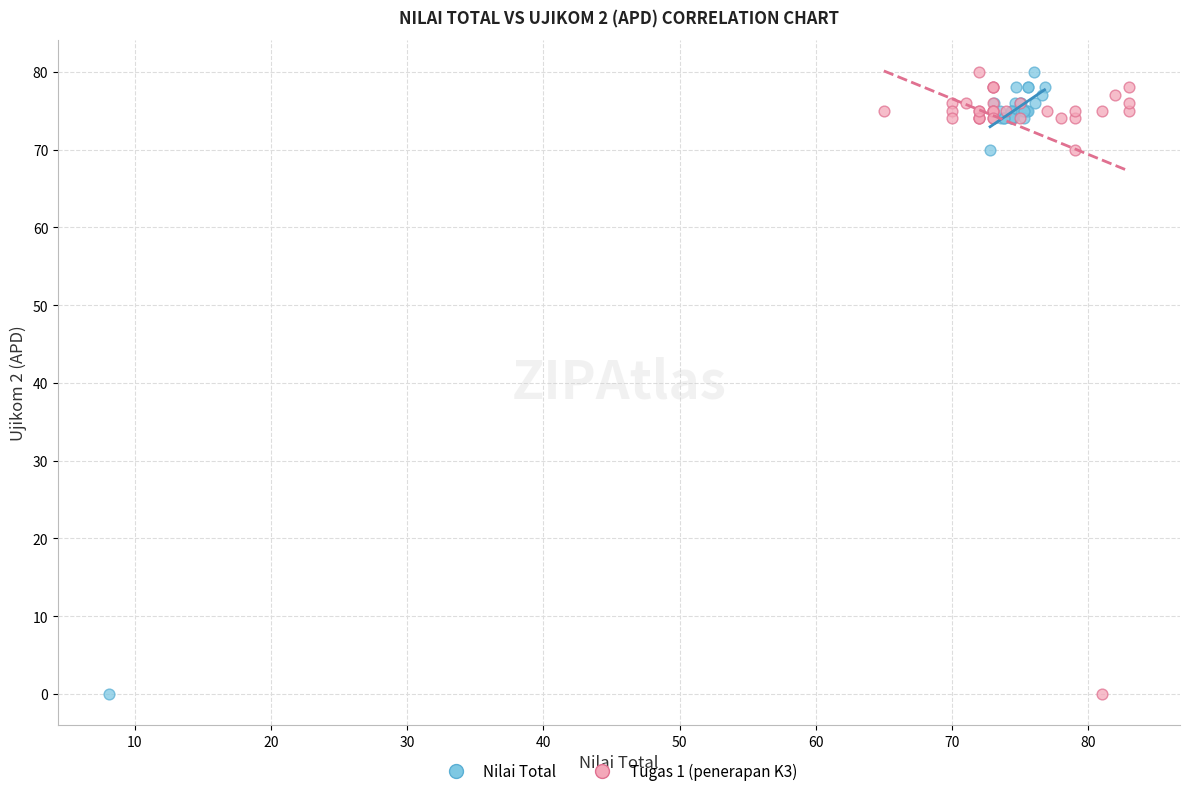

What are all the series names shown in the legend?

Nilai Total, Tugas 1 (penerapan K3)